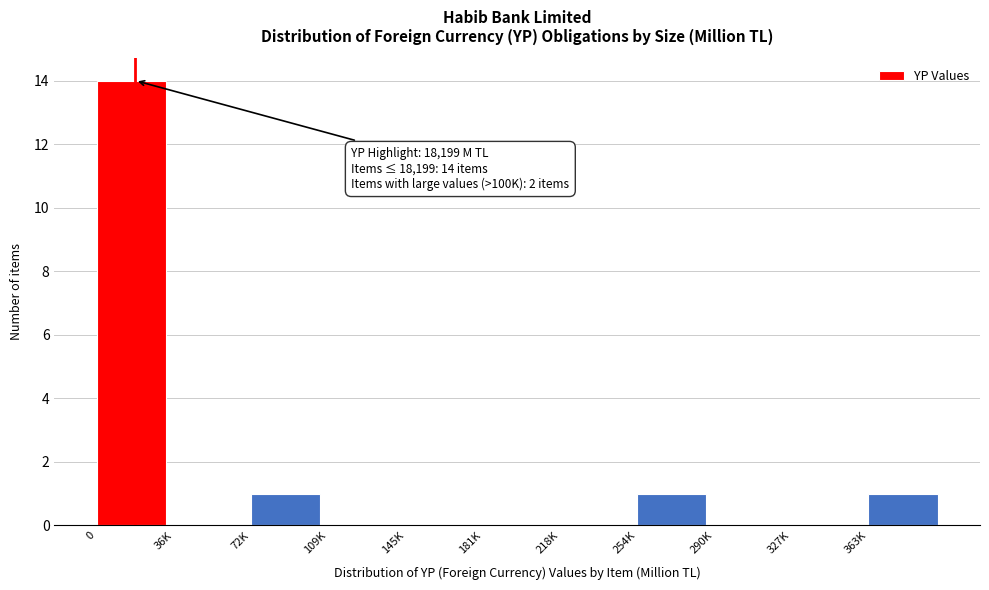

Reading left to right, extract all data points from this chart.

0=14	36K=0	72K=1	109K=0	145K=0	181K=0	218K=0	254K=1	290K=0	327K=0	363K=1